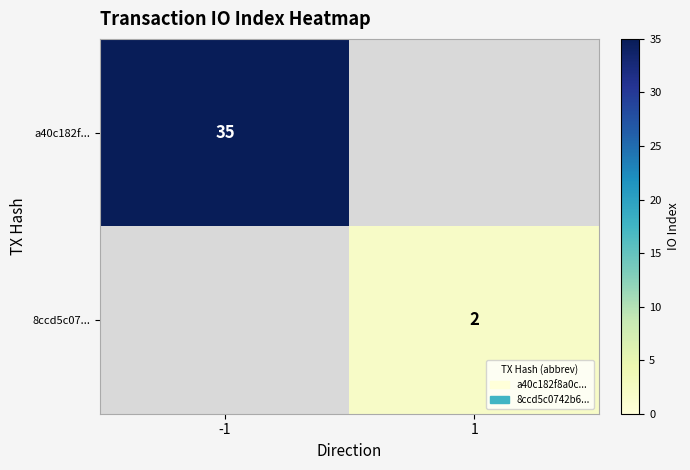

Is it true that a40c182f... equals 12.1 at -1?

False